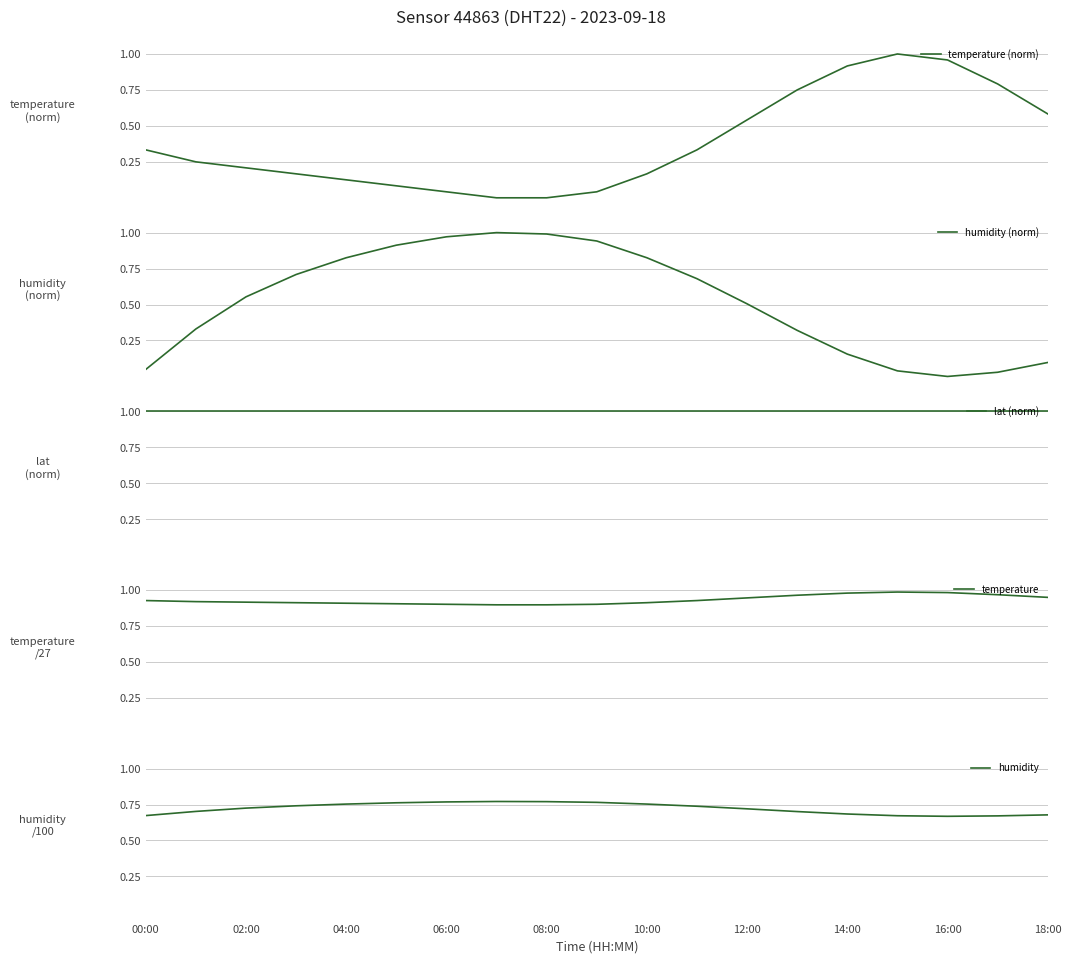

The humidity series shows 0.4 at 12:00. True or false?

False